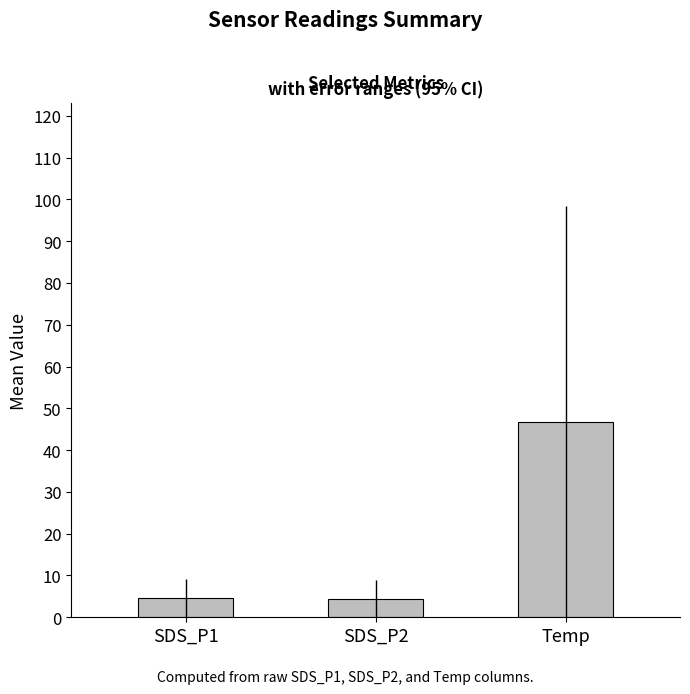

What is the minimum value shown in the chart?

4.4